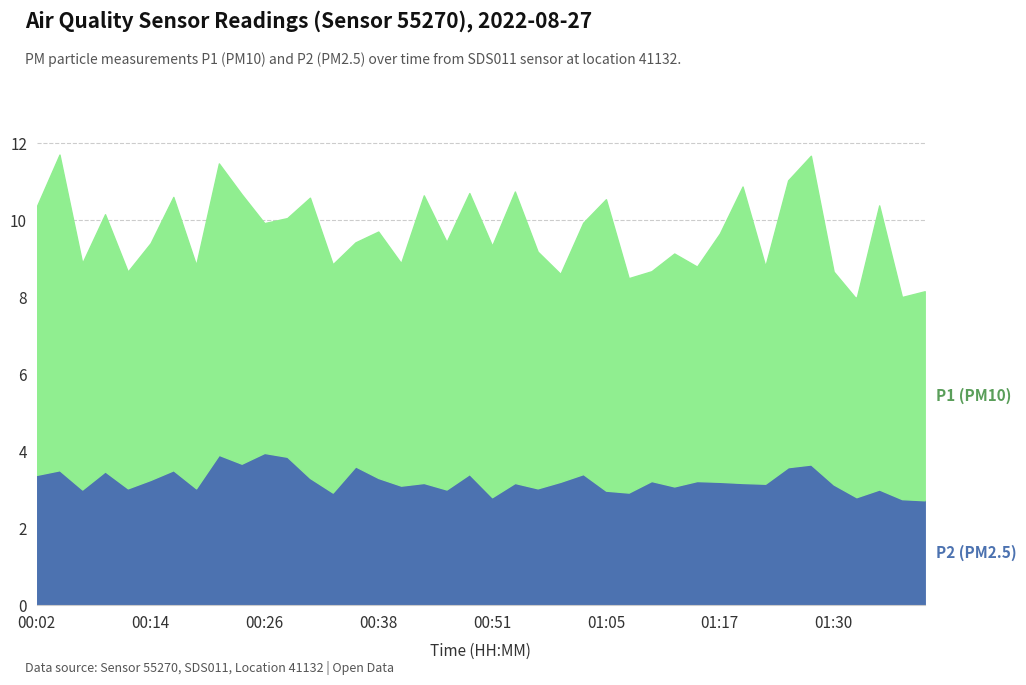

True or false: P2 and P1 cross at least once.

False